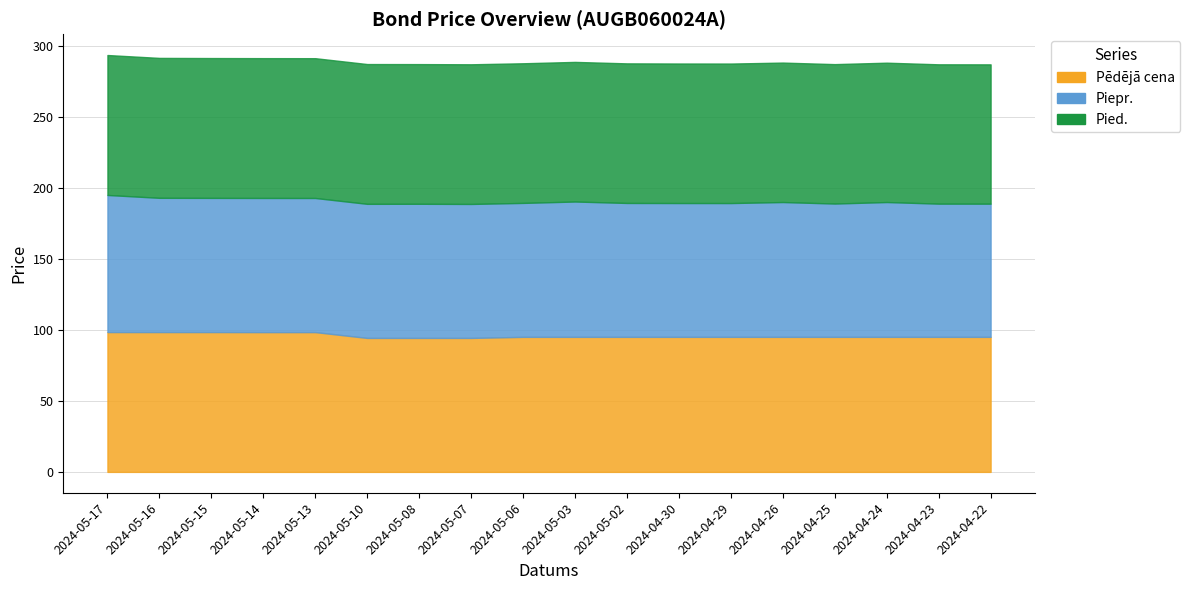

How many series are shown in this chart?

3